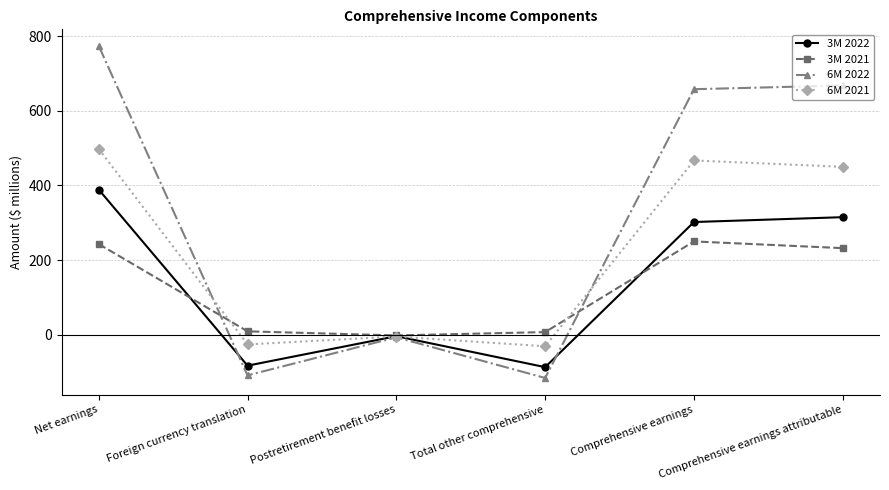

How many interior local peaks does the 6M 2022 series have?

1